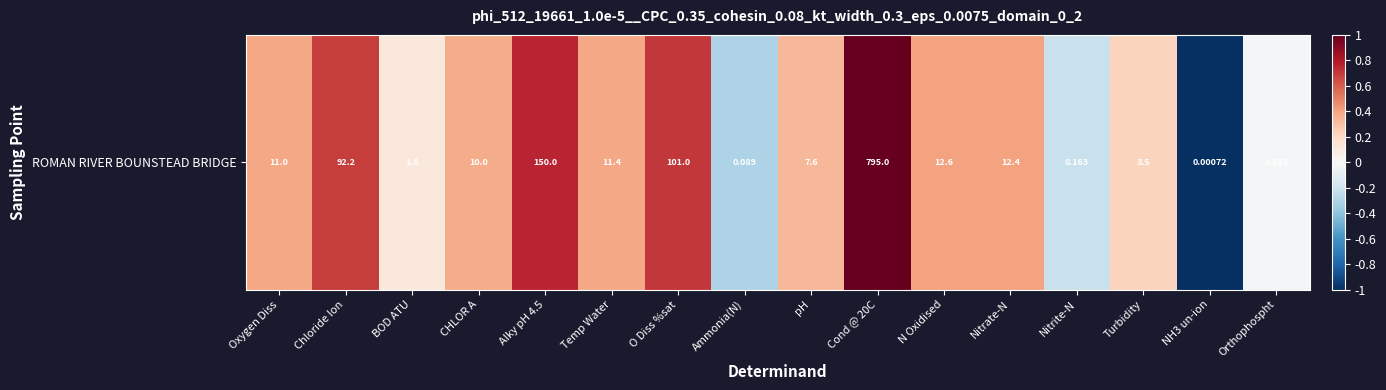

What is the minimum value shown in the chart?

-1.0